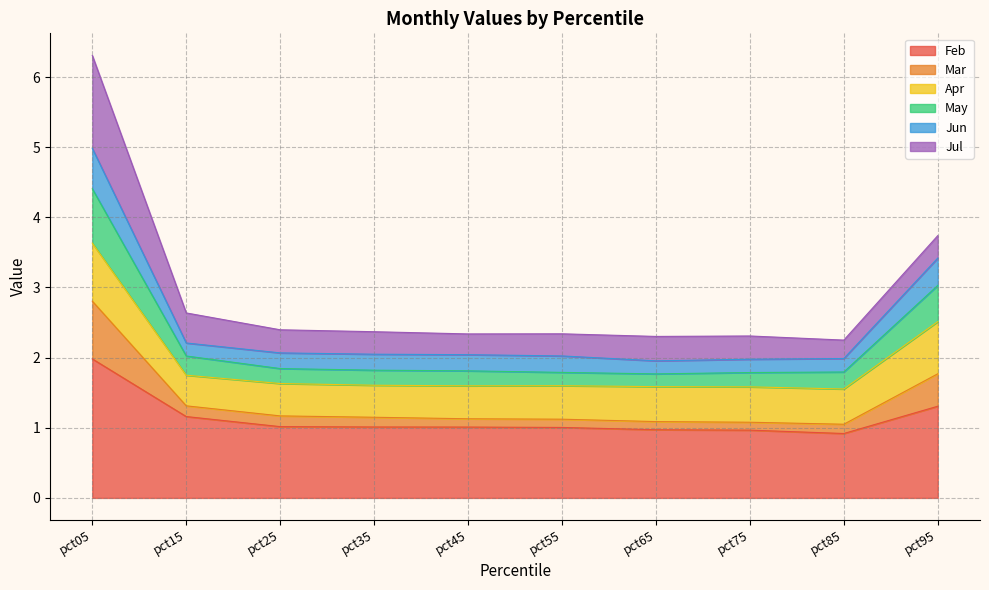

Where is the first local minimum for Feb?

pct85